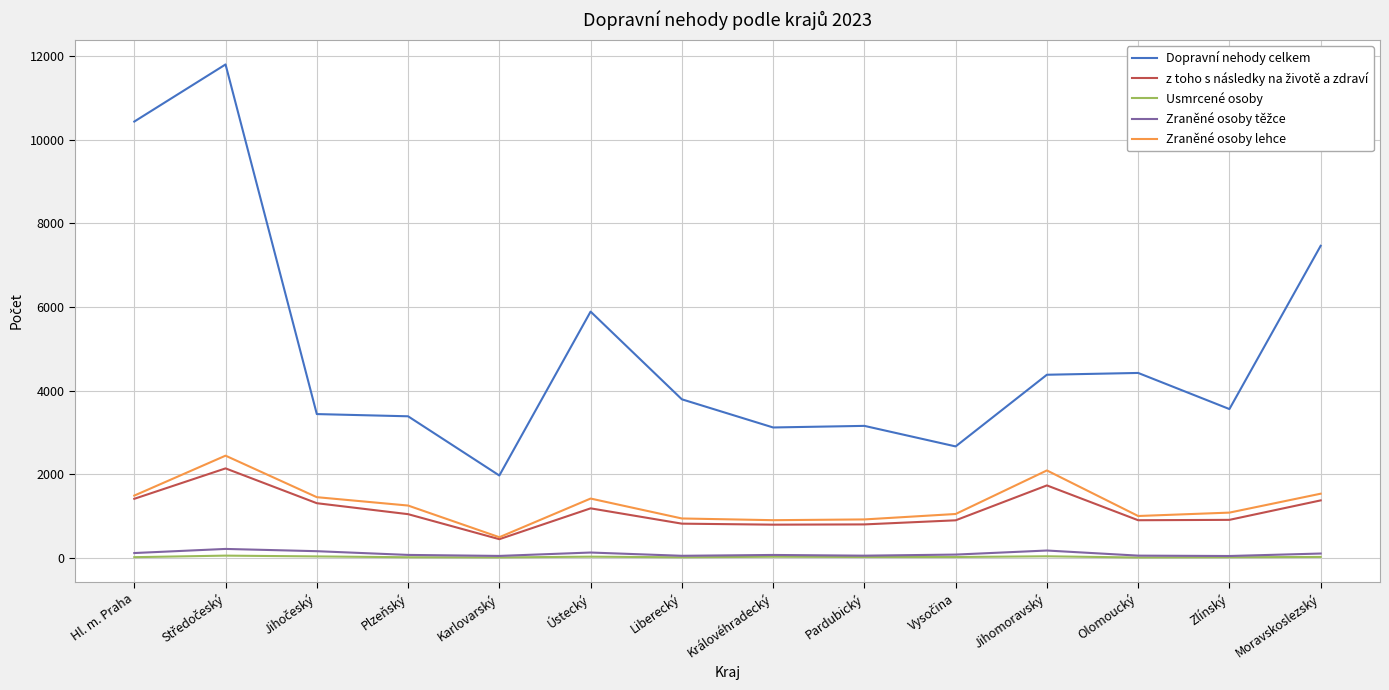

At which label does Zraněné osoby lehce reach its minimum?

Karlovarský